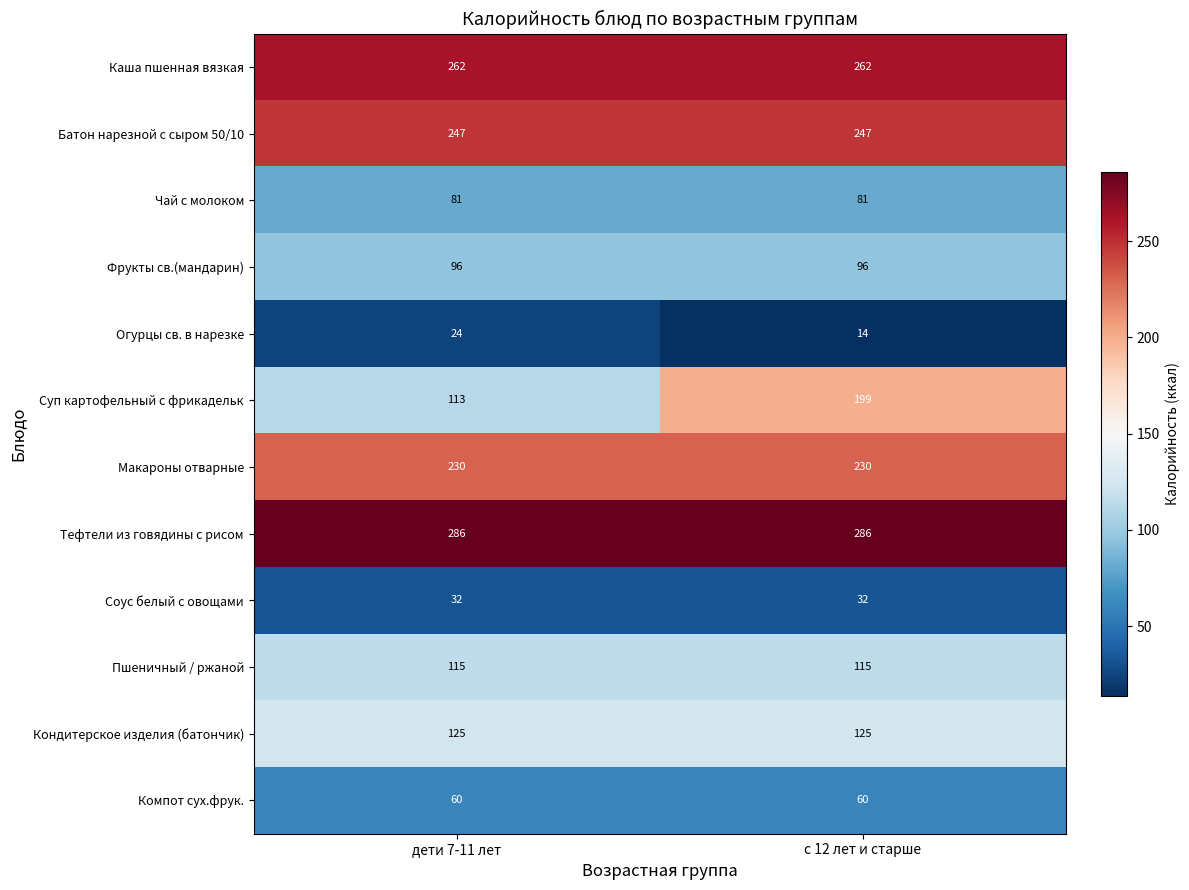

Rank the series by their maximum value, from highest to lowest.

Тефтели из говядины с рисом, Каша пшенная вязкая, Батон нарезной с сыром 50/10, Макароны отварные, Суп картофельный с фрикадельк, Кондитерское изделия (батончик), Пшеничный / ржаной, Фрукты св.(мандарин), Чай с молоком, Компот сух.фрук., Соус белый с овощами, Огурцы св. в нарезке